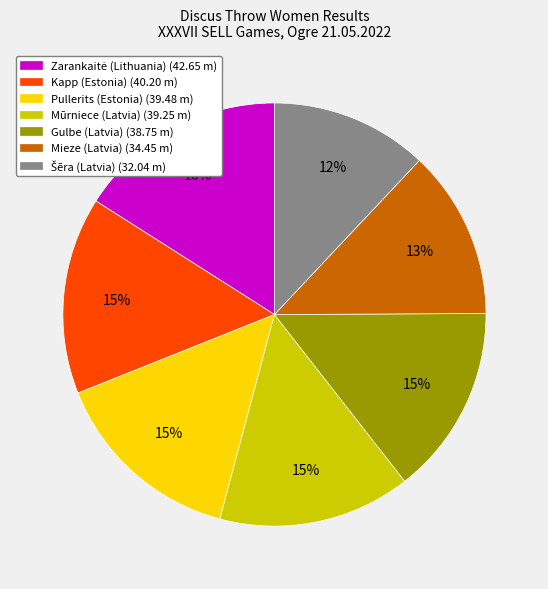

Is the sum of Pullerits (Estonia) (39.48 m) and Kapp (Estonia) (40.20 m) greater than half?

No